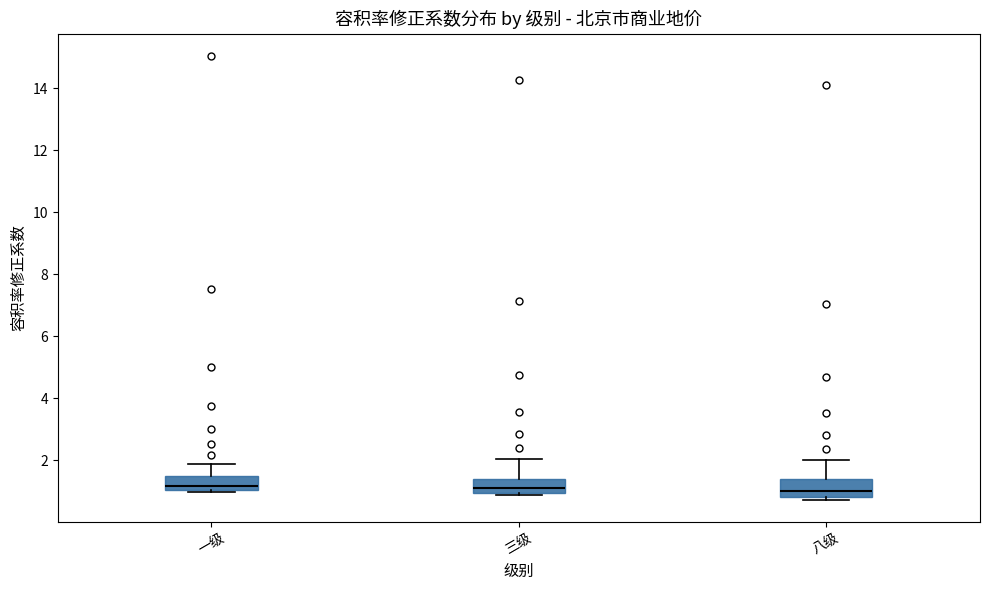

Reading left to right, transcribe this box plot: for each box, give where its median line is, the range the box spans, and where its two whiskers end, as read against the y-axis. The values are not printed on the chart, so give them approximately, as read against the axis.

一级: median 1.2, box 1.0 to 1.4, whiskers 1.0 (just below the box's lower edge) to 1.8
三级: median 1.0 (just above the box's lower edge), box 1.0 to 1.4, whiskers 0.8 to 2.0
八级: median 1.0, box 0.8 to 1.4, whiskers 0.8 (just below the box's lower edge) to 2.0